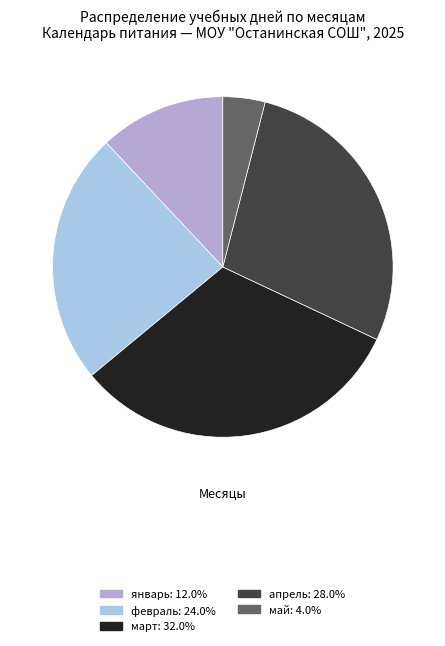

How many segments does this pie chart have?

5